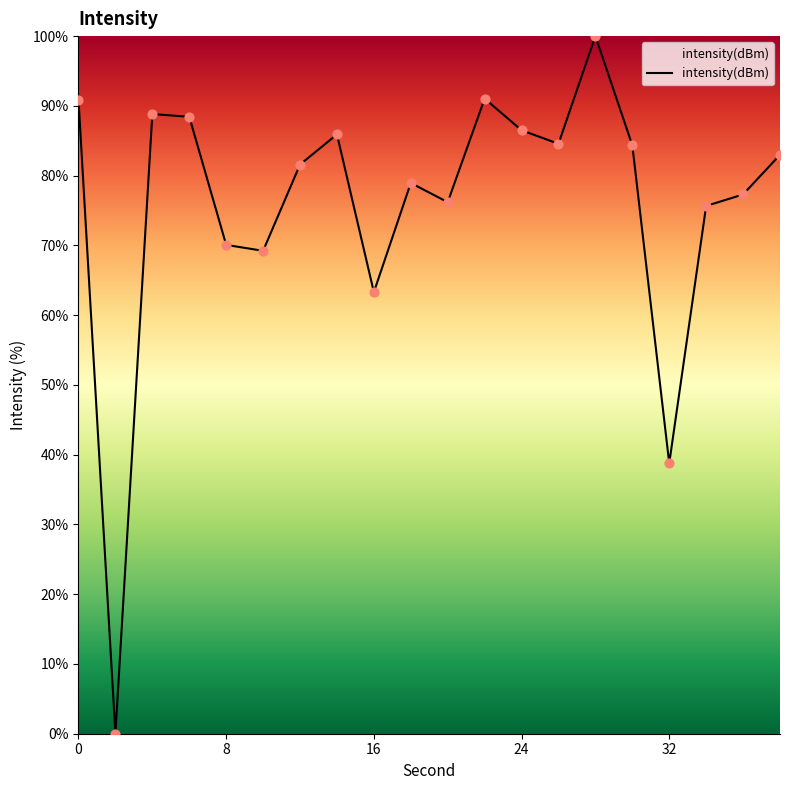

Is this an area chart (filled region under the line)?

Yes